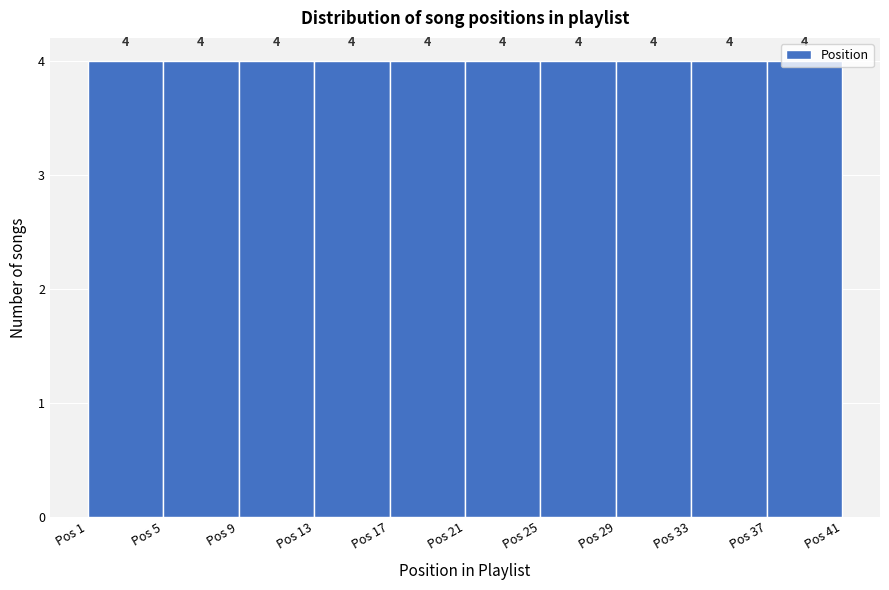

Reading left to right, list every bar in this chart as the range it spans on the x-axis followed by its height.

1 to 5: 4
5 to 9: 4
9 to 13: 4
13 to 17: 4
17 to 21: 4
21 to 25: 4
25 to 29: 4
29 to 33: 4
33 to 37: 4
37 to 41: 4